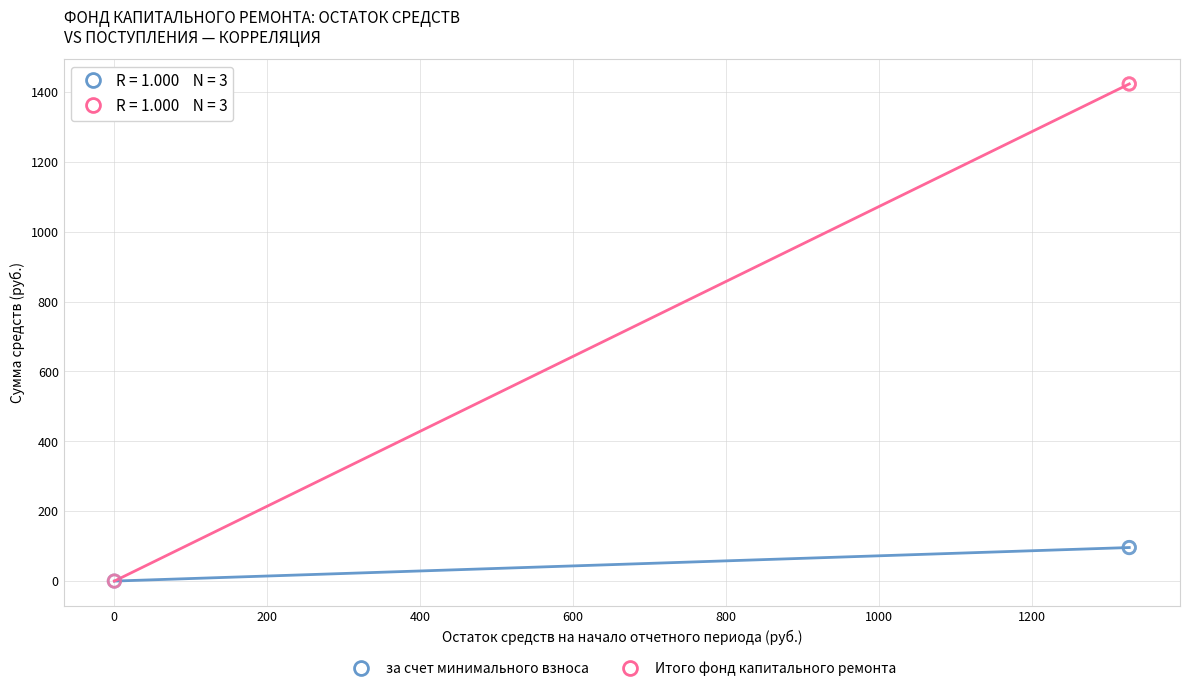

What are all the series names shown in the legend?

за счет минимального взноса, Итого фонд капитального ремонта